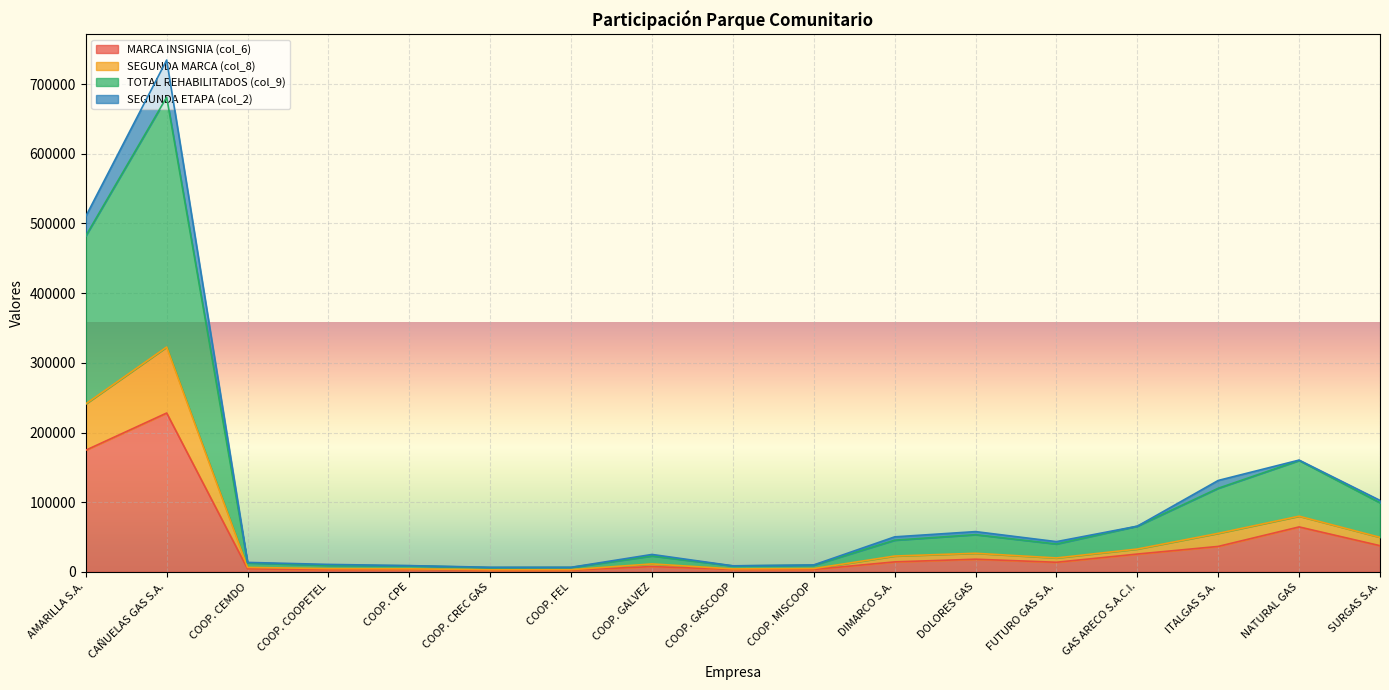

At which category does MARCA INSIGNIA (col_6) reach its first local valley?

COOP. COOPETEL